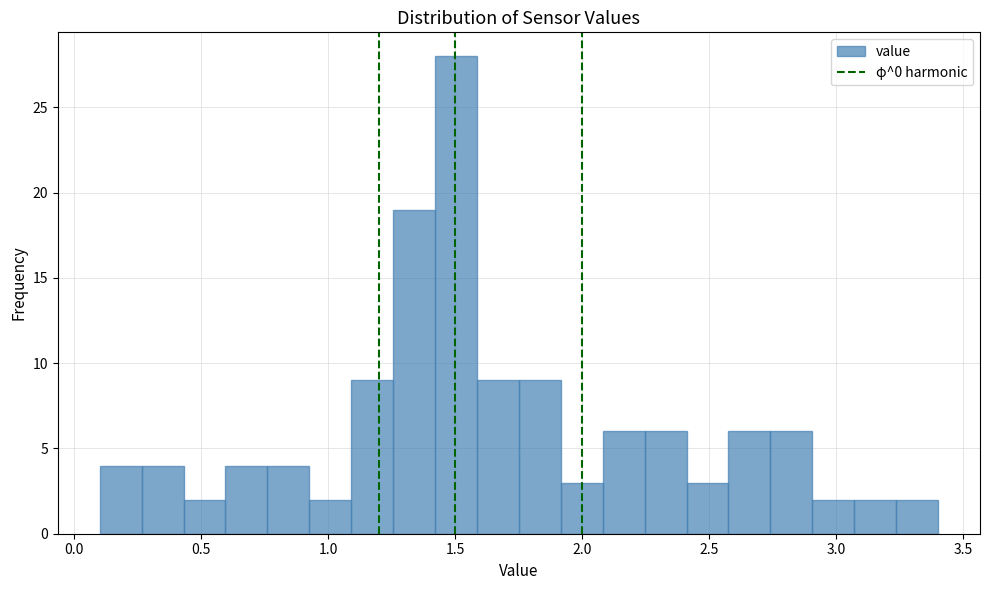

Around what value on the x-axis is the tallest bar? Give the approximate position of its centre, as read against the axis.

1.50